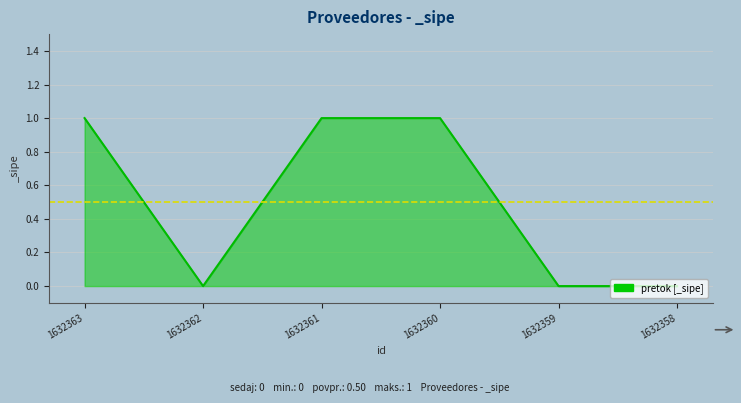

At which category does the data reach its first local valley?

1632362